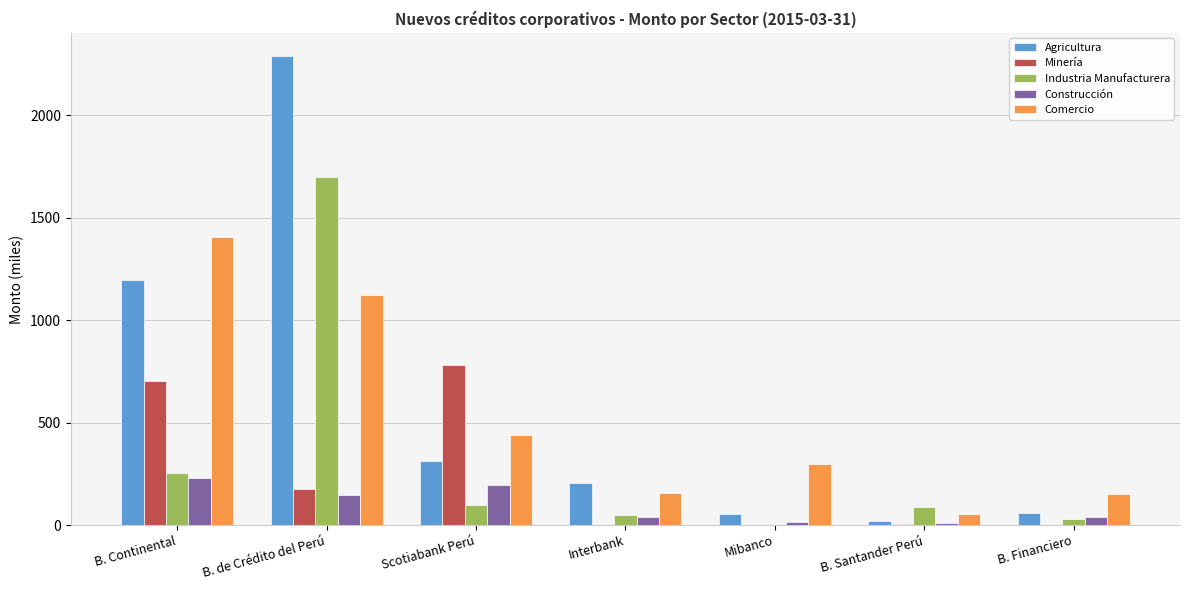

Is the value of Minería at B. Continental greater than the value of Comercio at Scotiabank Perú?

Yes